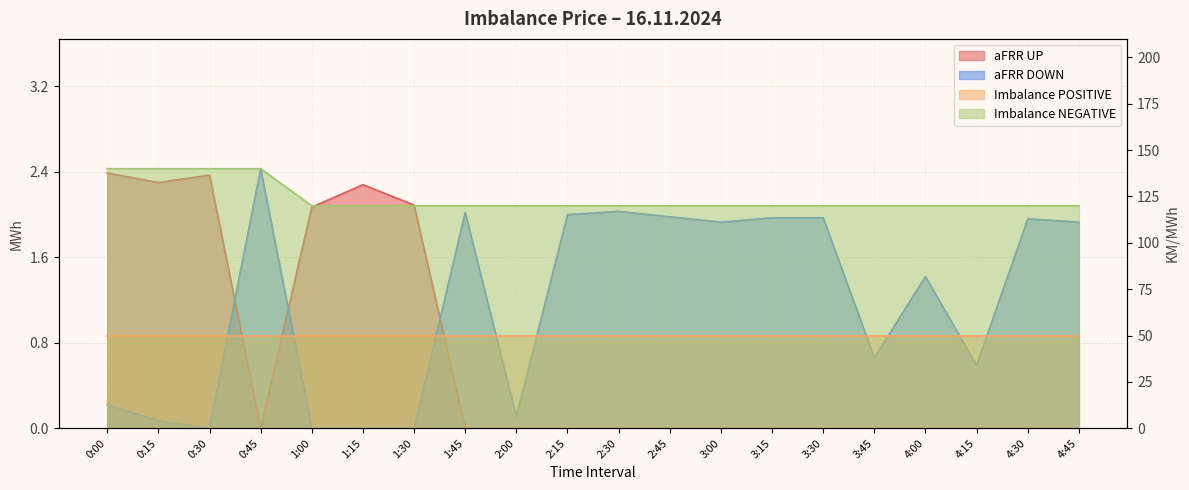

True or false: Imbalance NEGATIVE and aFRR DOWN cross at least once.

False